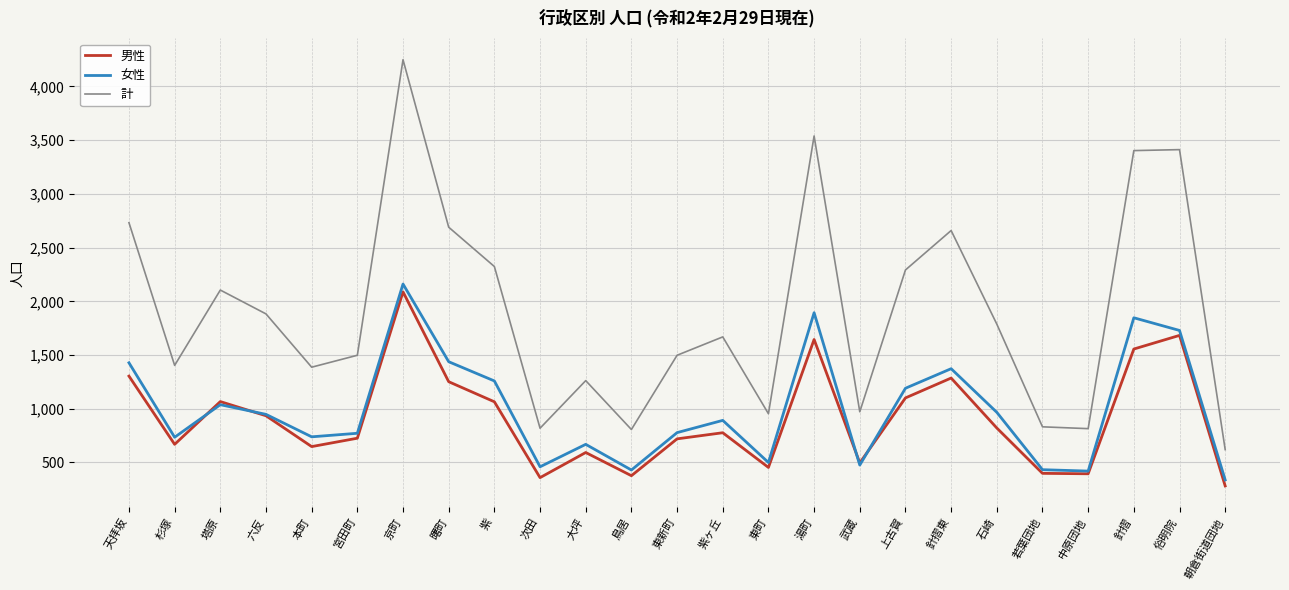

The value of 男性 at 上古賀 is 1101. True or false?

True